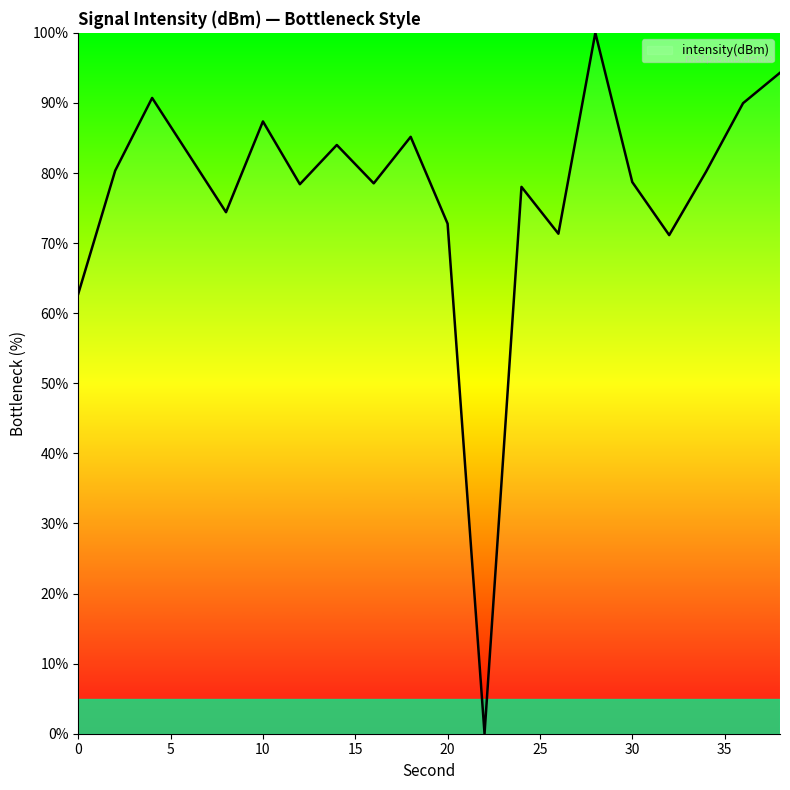

How many categories are shown in the chart?

20